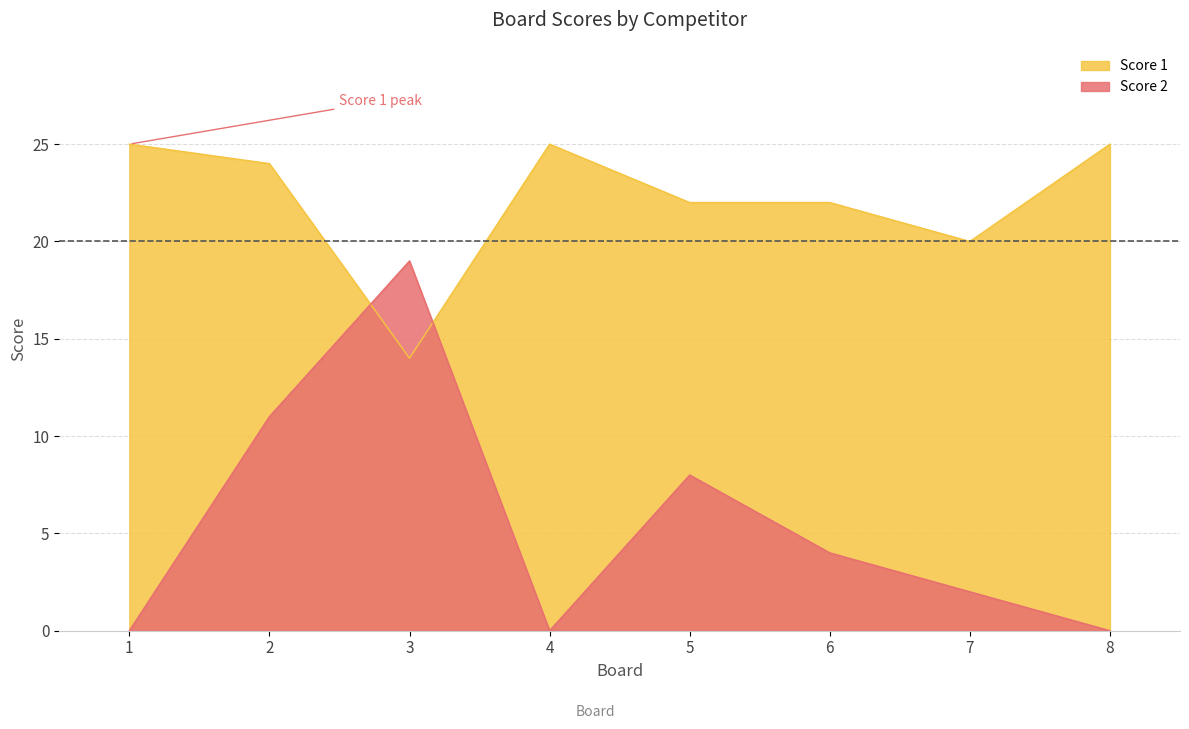

Which series has the largest total across all categories?

Score 1